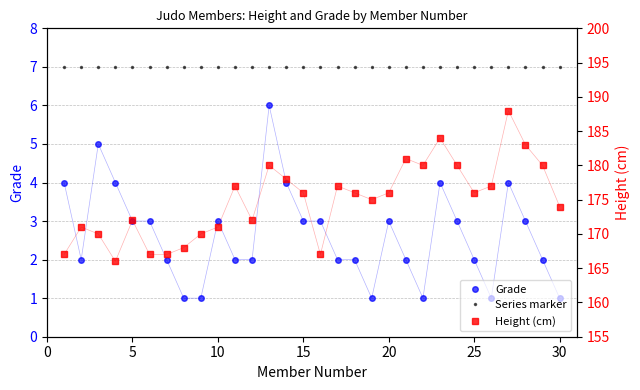

Reading left to right, extract all data points from this chart.

Grade: 4	2	5	4	3	3	2	1	1	3	2	2	6	4	3	3	2	2	1	3	2	1	4	3	2	1	4	3	2	1
Series marker: 7	7	7	7	7	7	7	7	7	7	7	7	7	7	7	7	7	7	7	7	7	7	7	7	7	7	7	7	7	7
Height (cm): 167	171	170	166	172	167	167	168	170	171	177	172	180	178	176	167	177	176	175	176	181	180	184	180	176	177	188	183	180	174